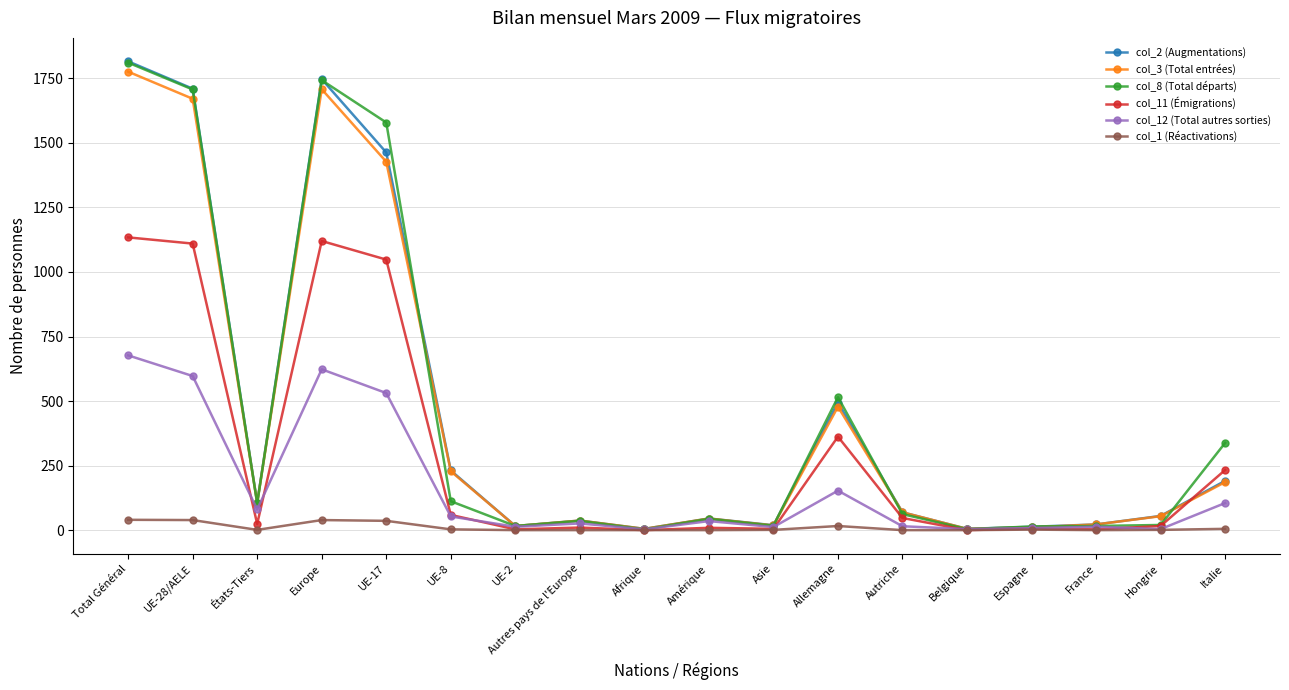

What is the sum of all col_8 (Total départs) values?

8141